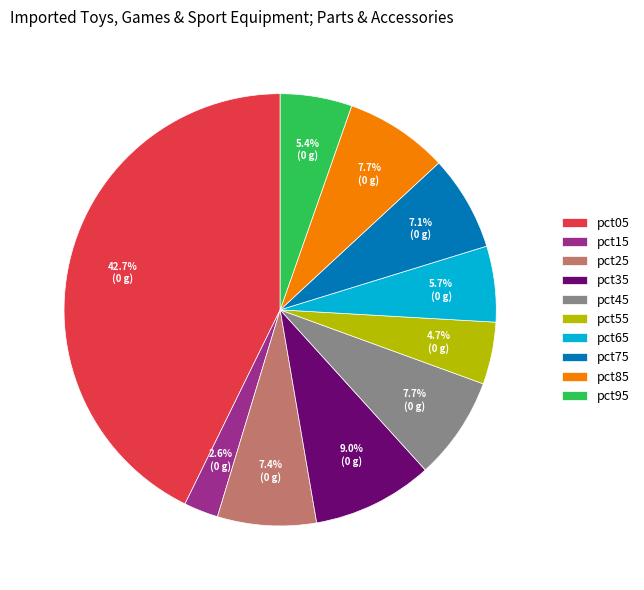

The pct25 slice represents 1% of the pie. True or false?

False